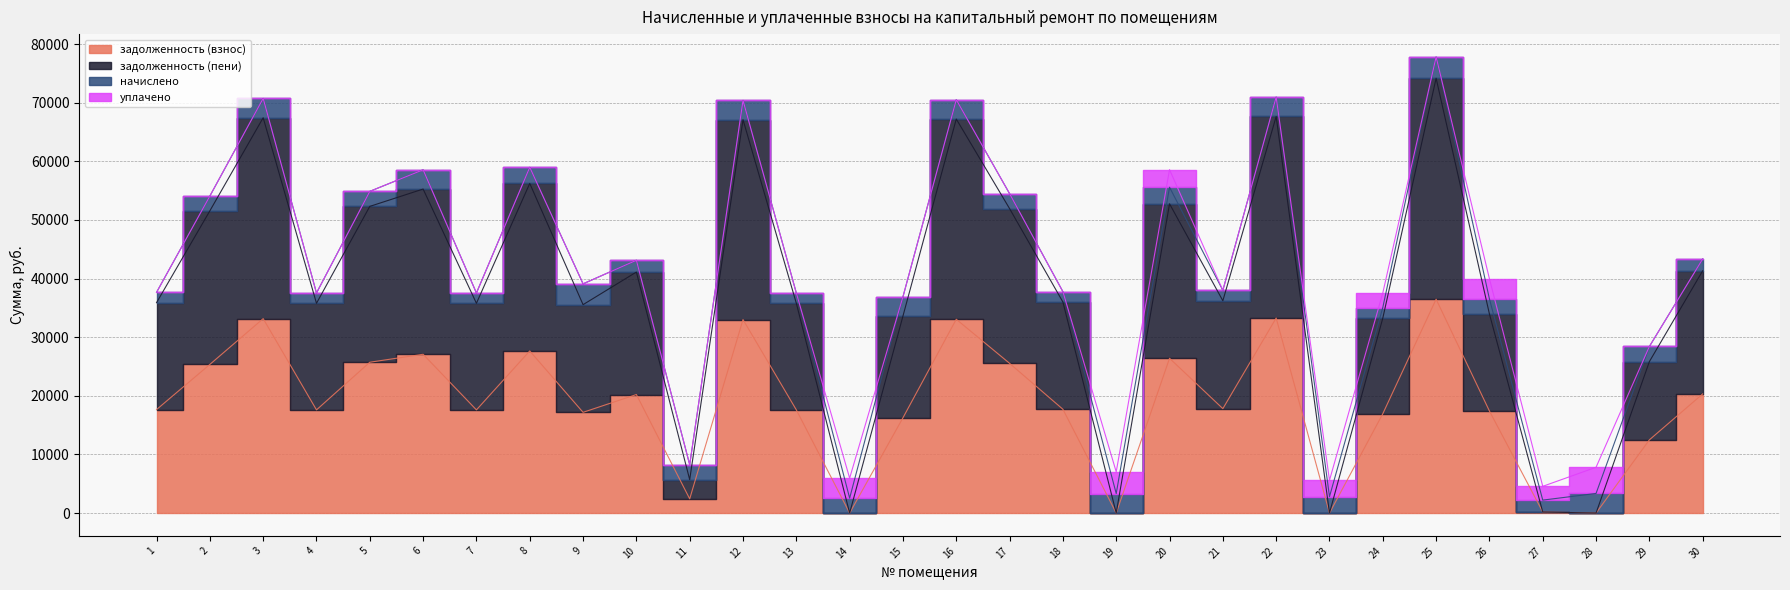

Where is the first local minimum for задолженность (взнос)?

4